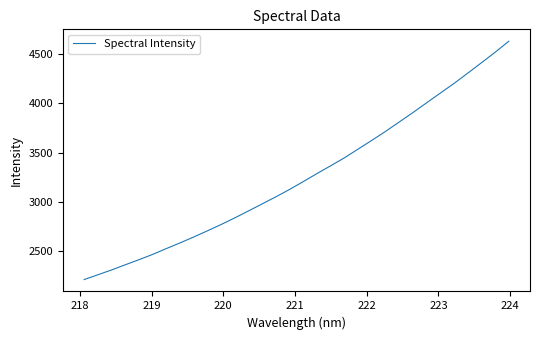

What is the maximum value shown in the chart?

4626.9